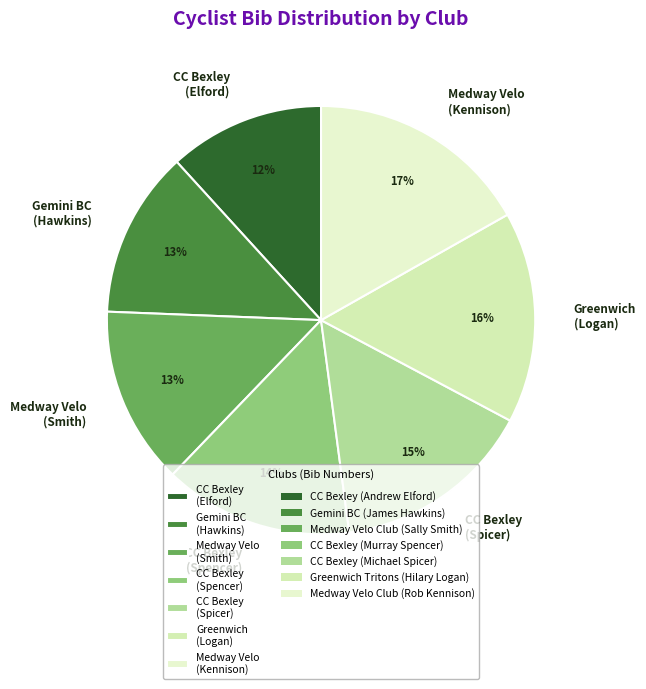

Is the sum of CC Bexley (Spencer) and CC Bexley (Elford) greater than half?

No